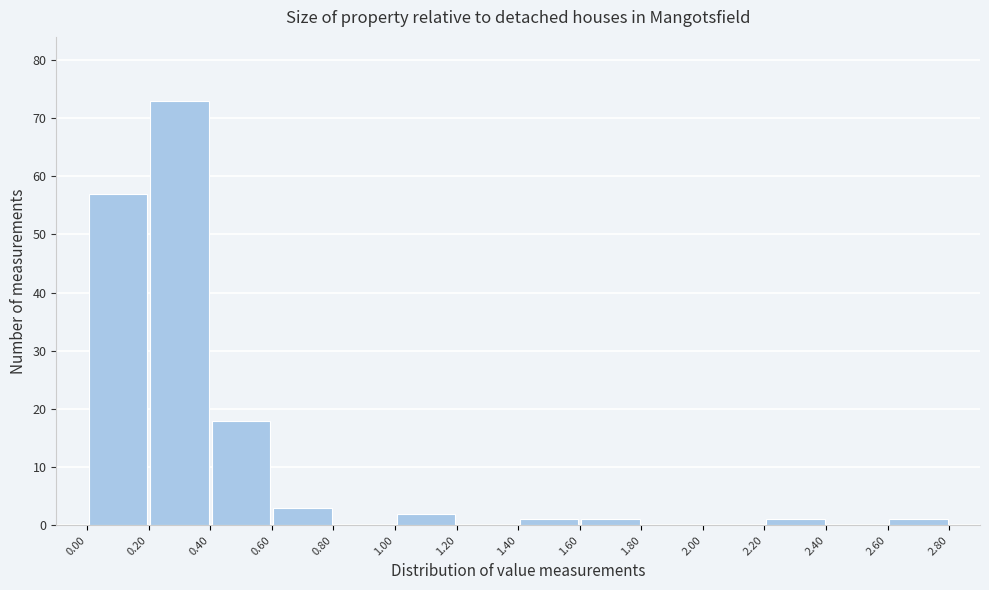

Over which range of the x-axis is the bar tallest?

0.20 to 0.40